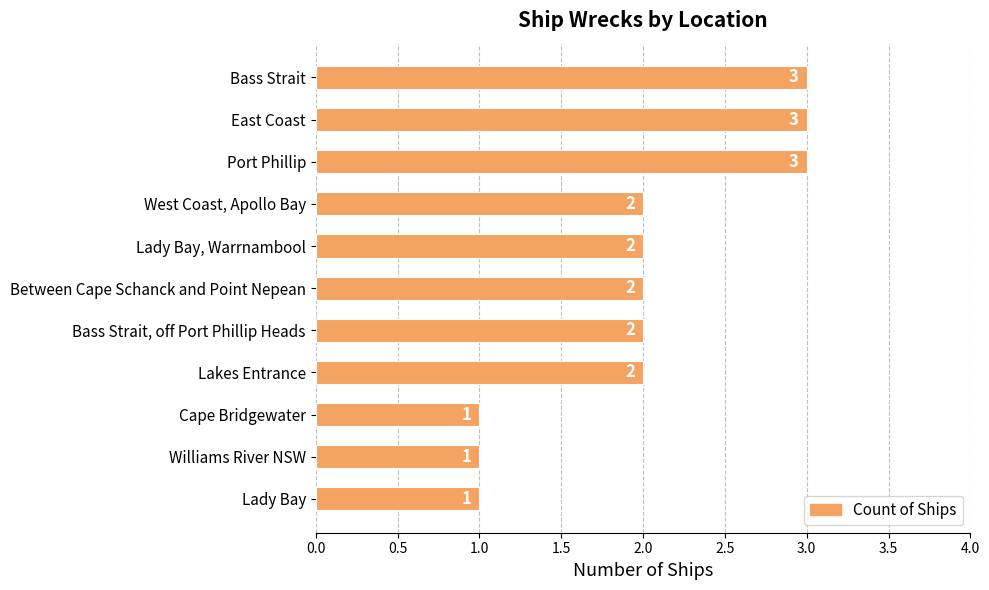

True or false: the data shows 1 at Williams River NSW.

True